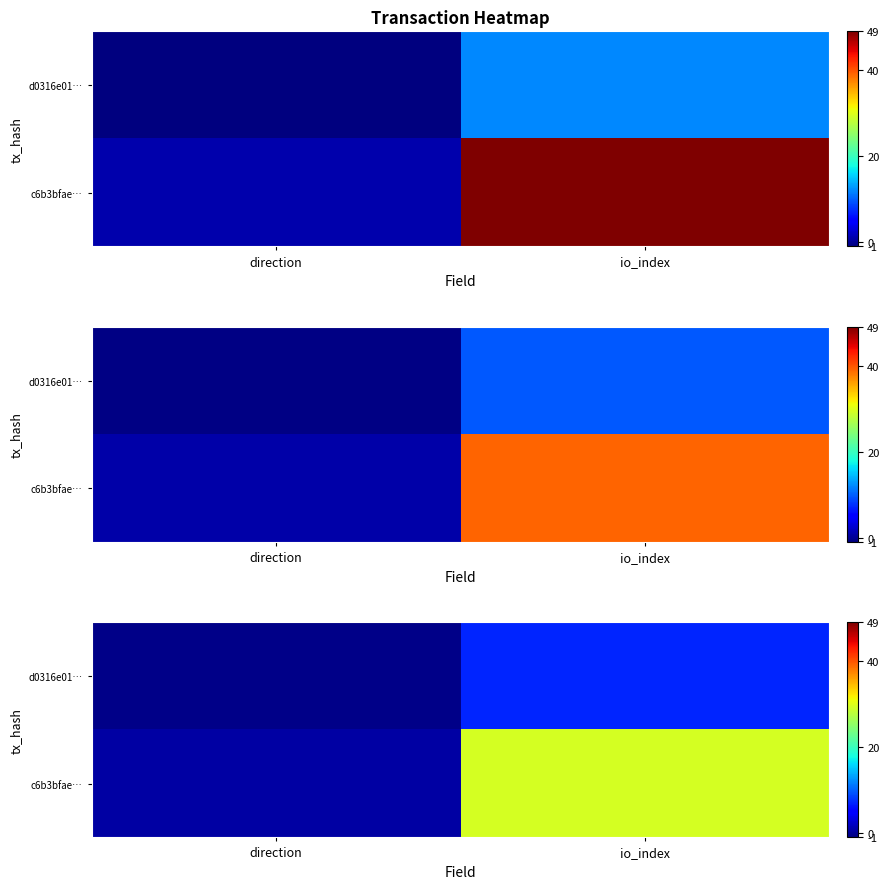

At which category is the sum across all series the highest?

io_index